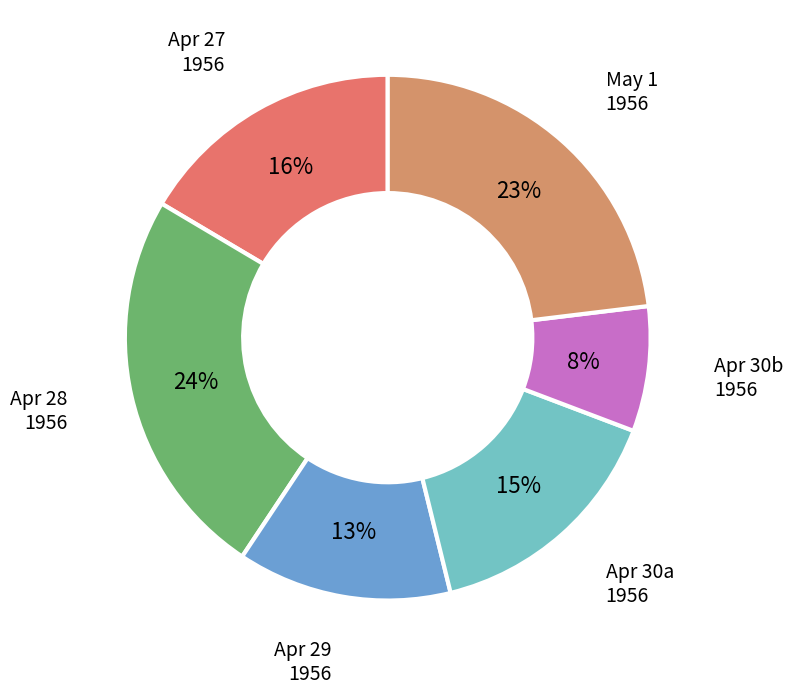

Does Apr 28 1956 represent more than half of the total?

No